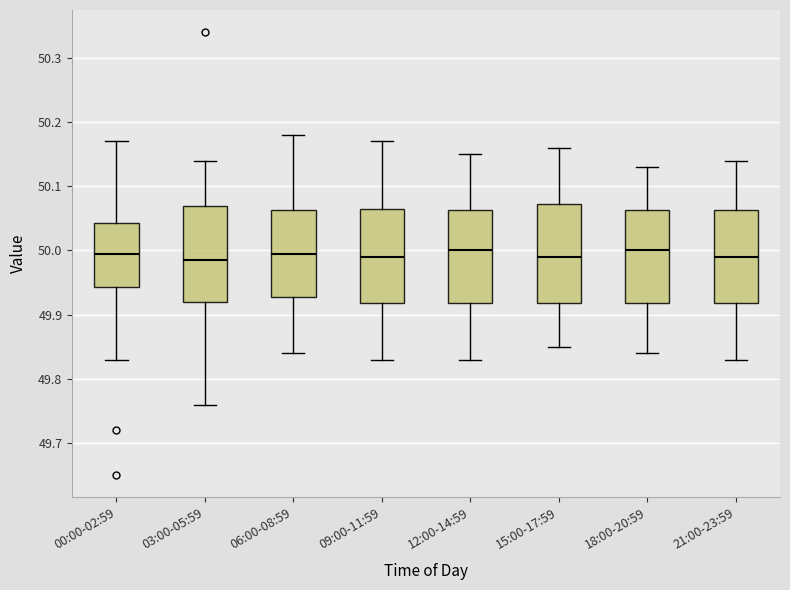

Reading left to right, read every box against the y-axis: the position of its median line, the range the box covers, and the ends of its whiskers. The values are not printed on the chart, so give them approximately, as read against the axis.

00:00-02:59: median 50.00, box 49.94 to 50.04, whiskers 49.83 to 50.17
03:00-05:59: median 49.99, box 49.92 to 50.07, whiskers 49.76 to 50.14
06:00-08:59: median 50.00, box 49.93 to 50.06, whiskers 49.84 to 50.18
09:00-11:59: median 49.99, box 49.92 to 50.07, whiskers 49.83 to 50.17
12:00-14:59: median 50.00, box 49.92 to 50.06, whiskers 49.83 to 50.15
15:00-17:59: median 49.99, box 49.92 to 50.07, whiskers 49.85 to 50.16
18:00-20:59: median 50.00, box 49.92 to 50.06, whiskers 49.84 to 50.13
21:00-23:59: median 49.99, box 49.92 to 50.06, whiskers 49.83 to 50.14